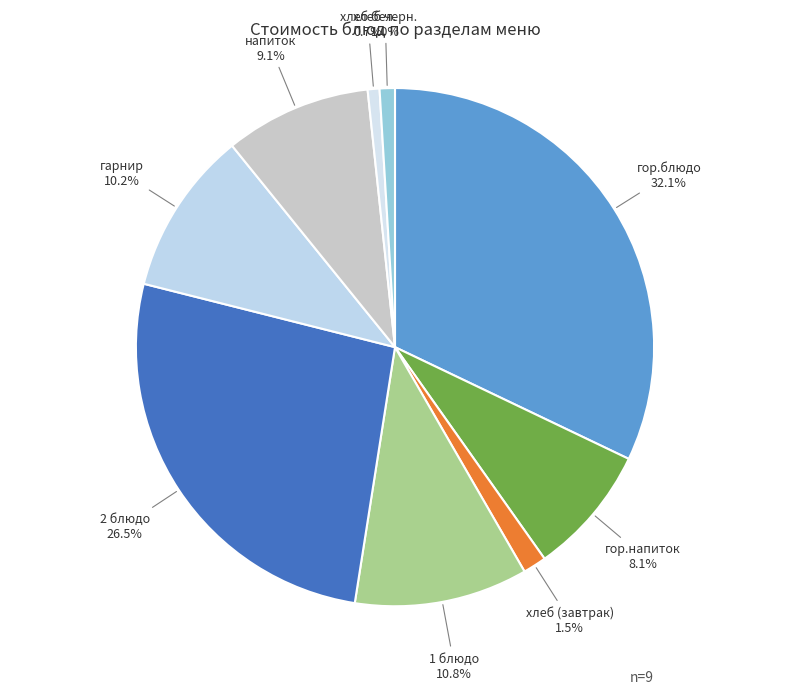

Does any single category account for the majority?

No